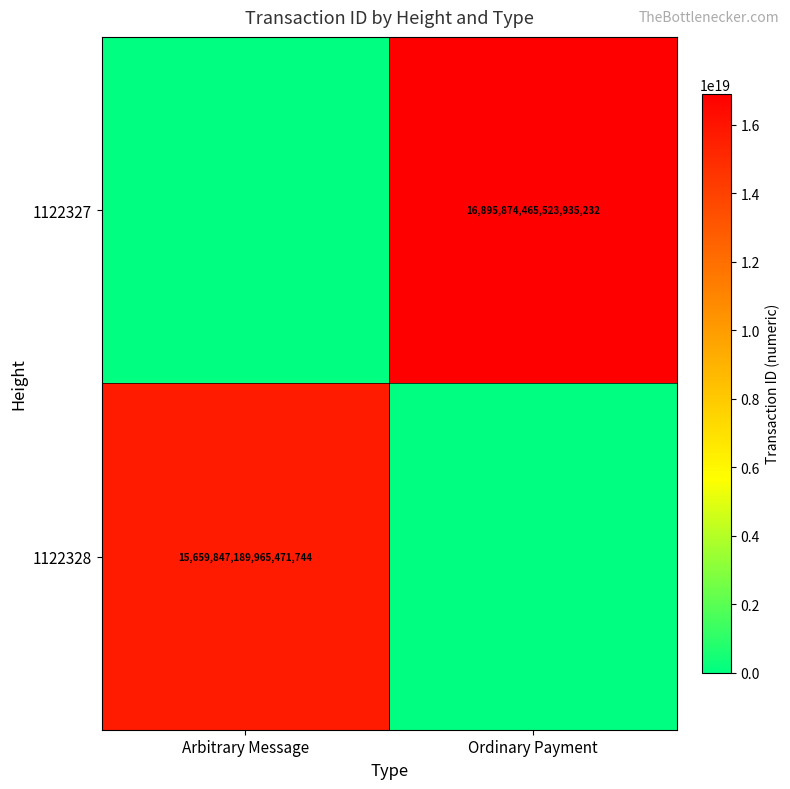

The value of 1122327 at Ordinary Payment is 16895874465523935232. True or false?

True